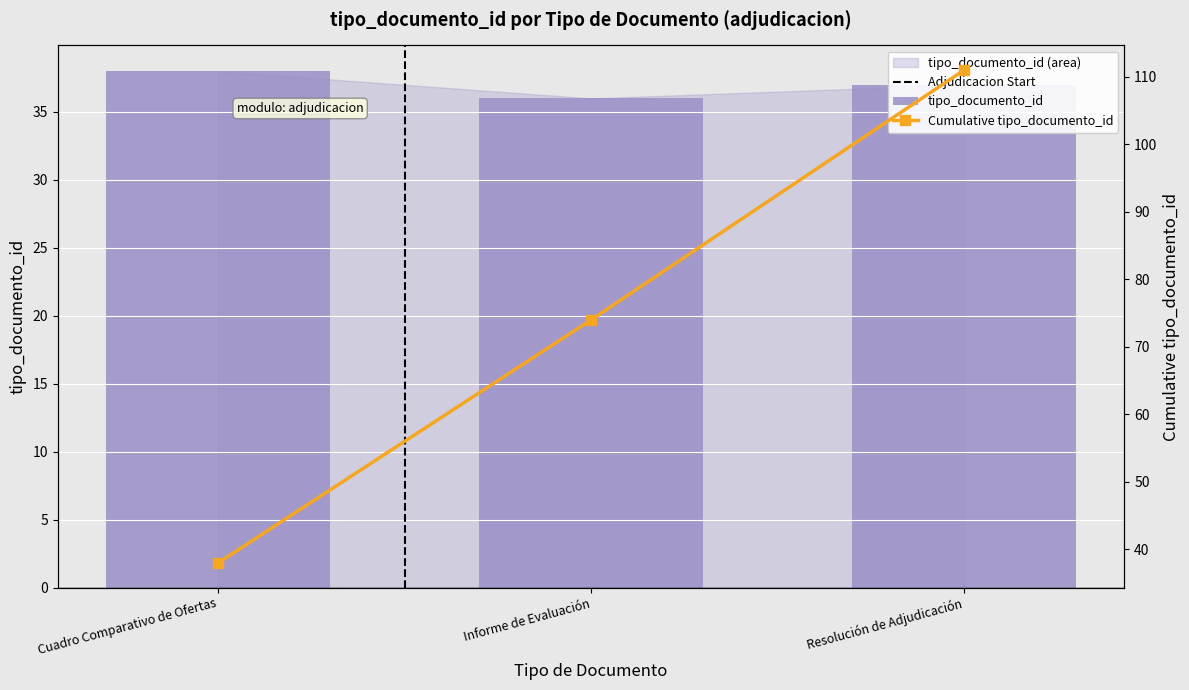

Is it true that the value at Informe de Evaluación is 21?

False